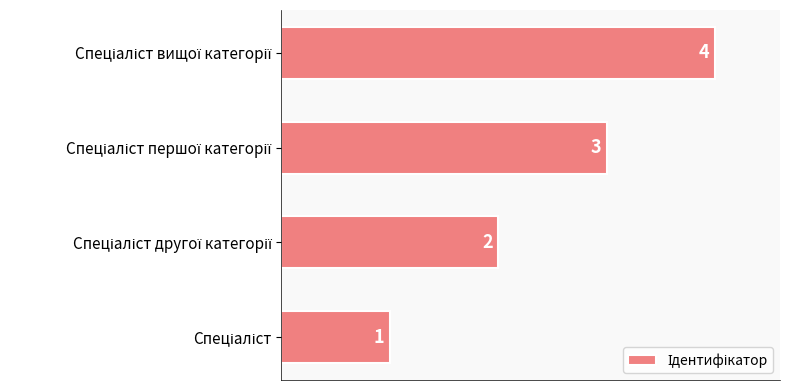

What is the maximum value shown in the chart?

4